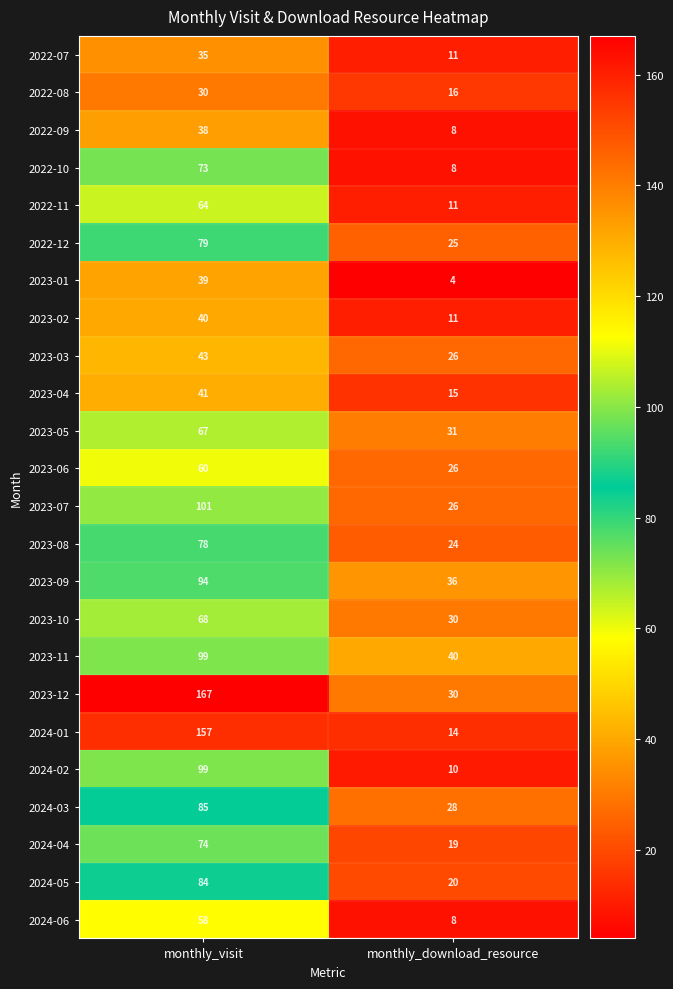

The 2023-12 series shows 167 at monthly_visit. True or false?

True